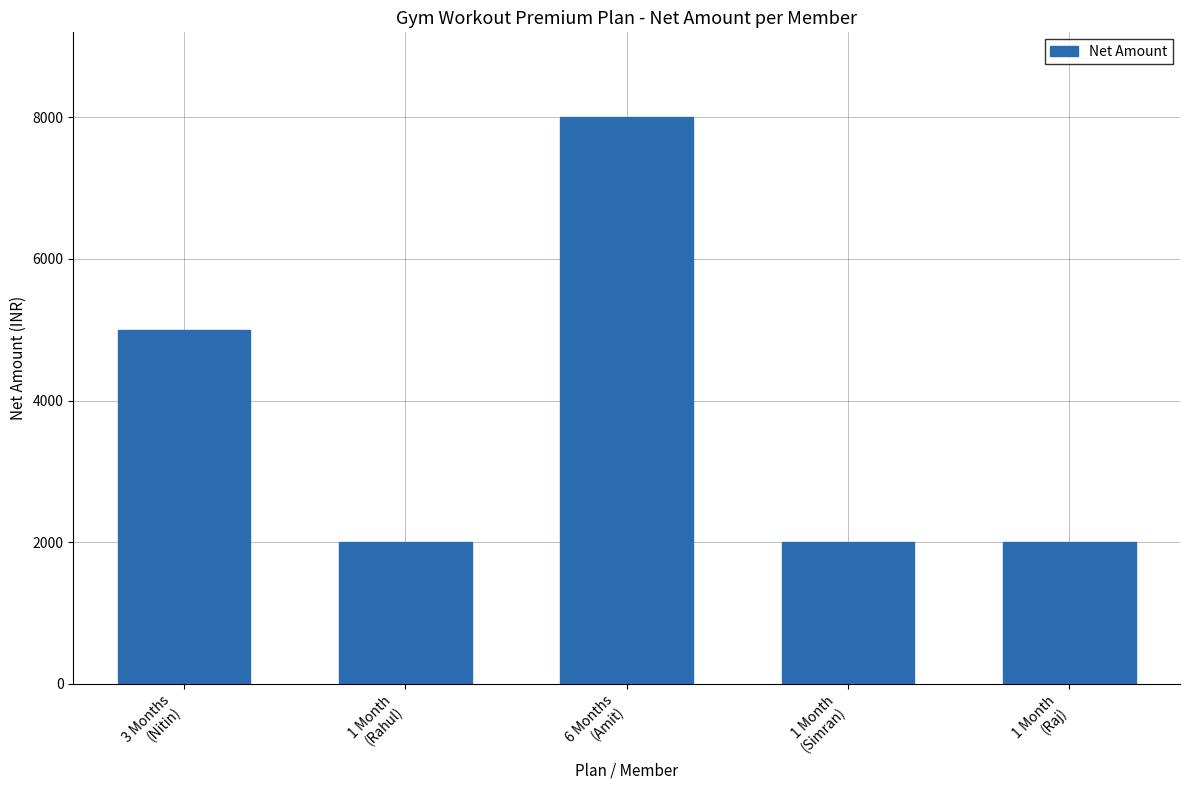

What is the greatest value displayed?

8000